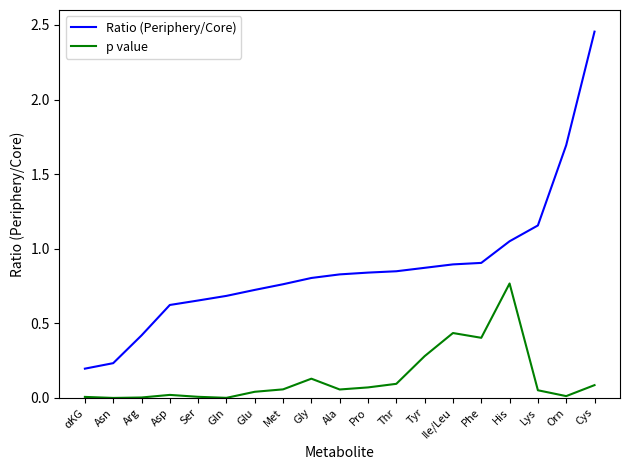

Which series has the largest total across all categories?

Ratio (Periphery/Core)